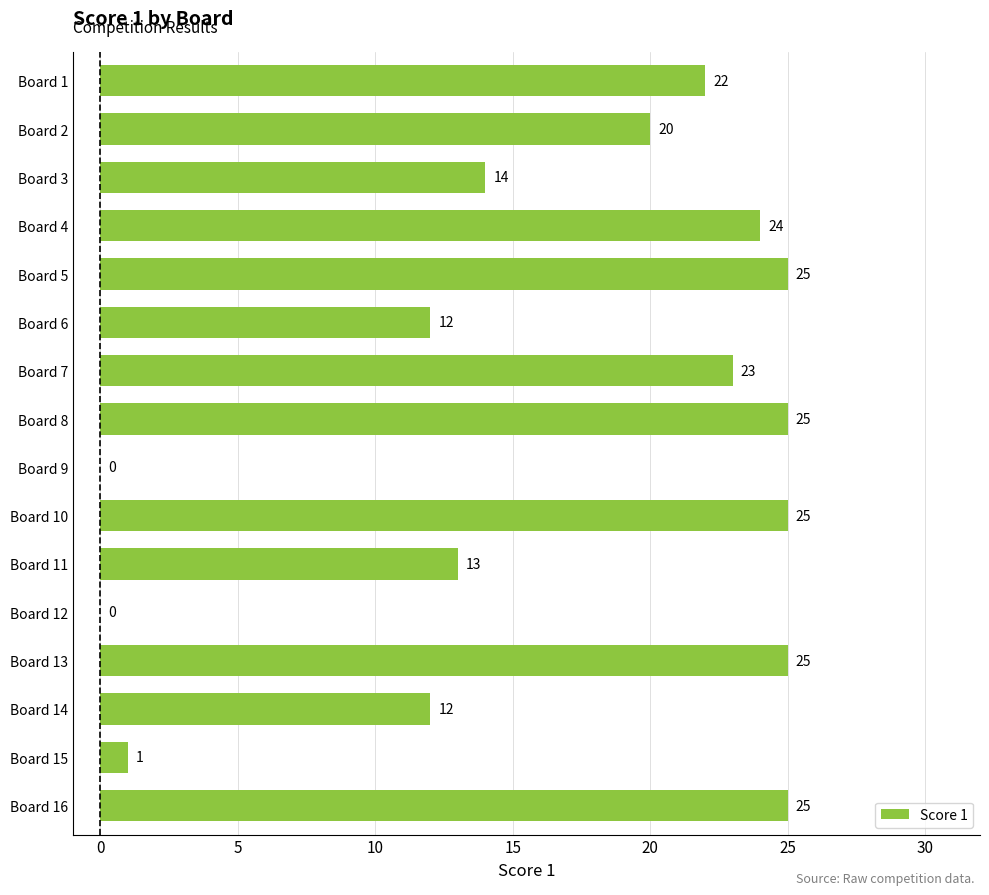

Are the bars horizontal?

Yes